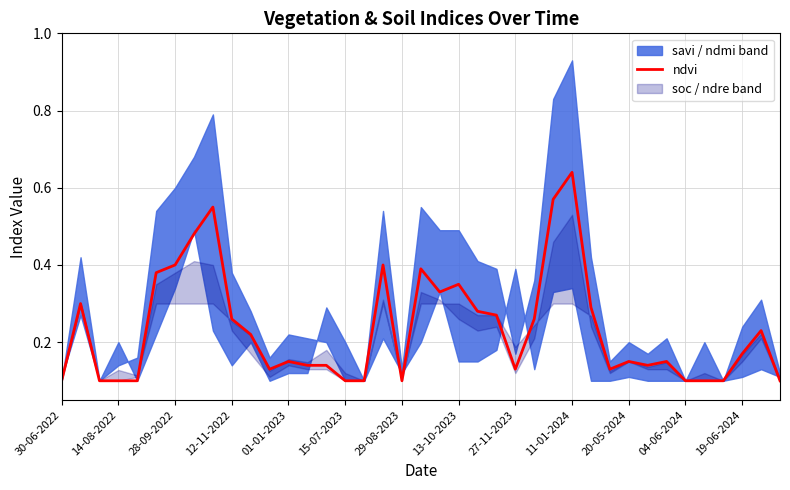

How many values are between 0 and 1?

39